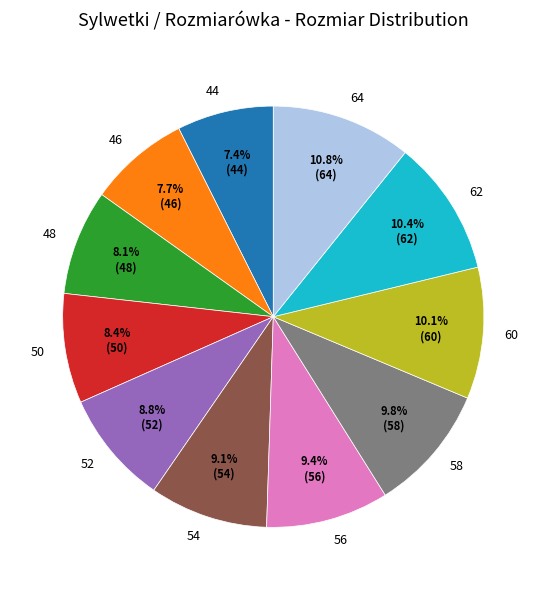

True or false: 56 accounts for 1% of the total.

False